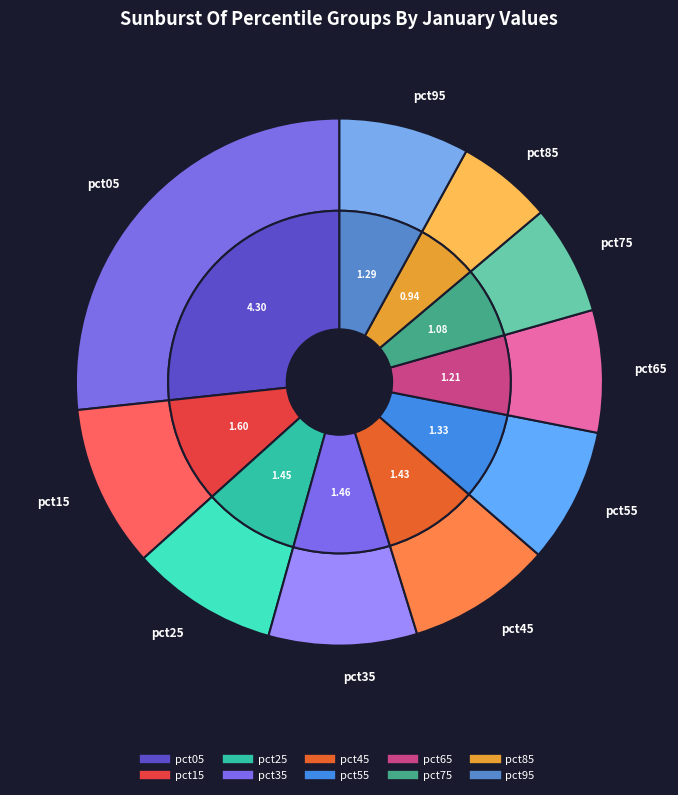

What percentage do pct05 and pct55 together represent?

35.0%